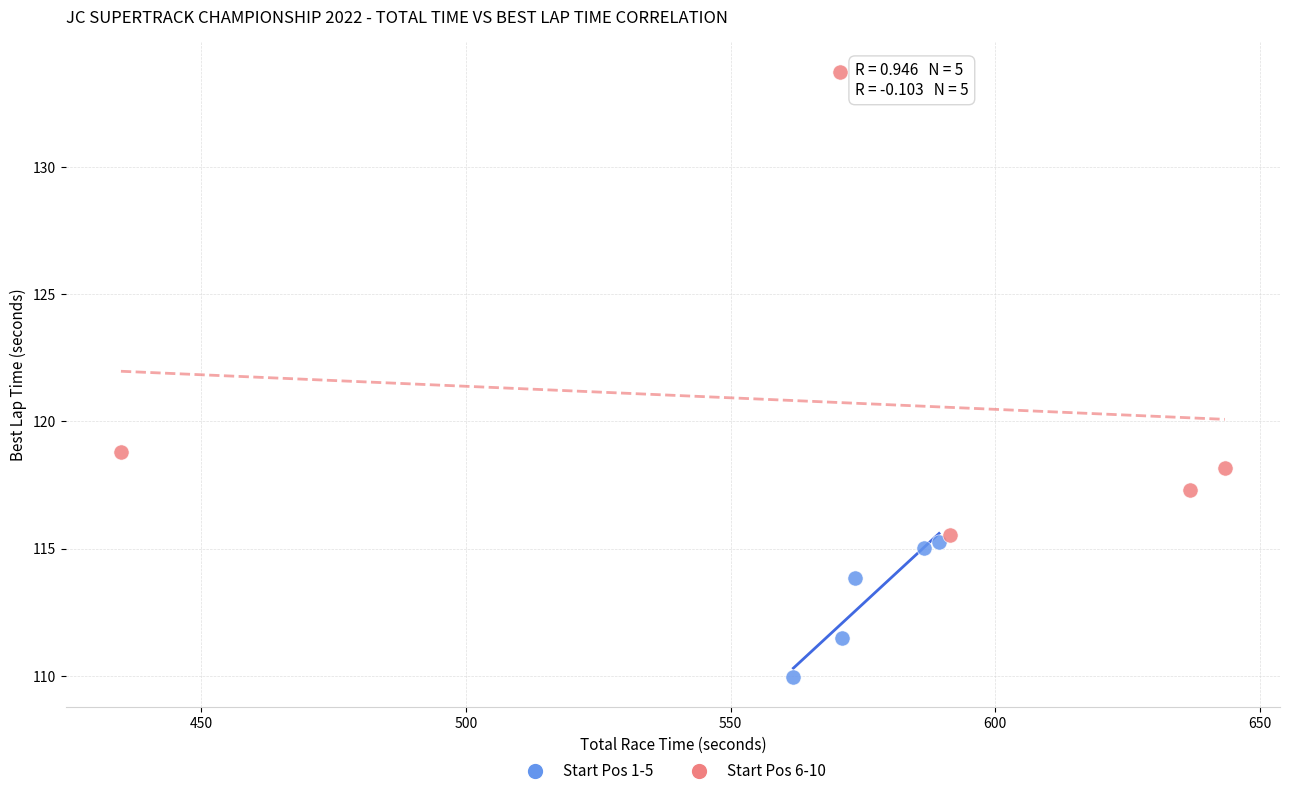

Which series has the largest Y range (max minus min)?

Start Pos 6-10